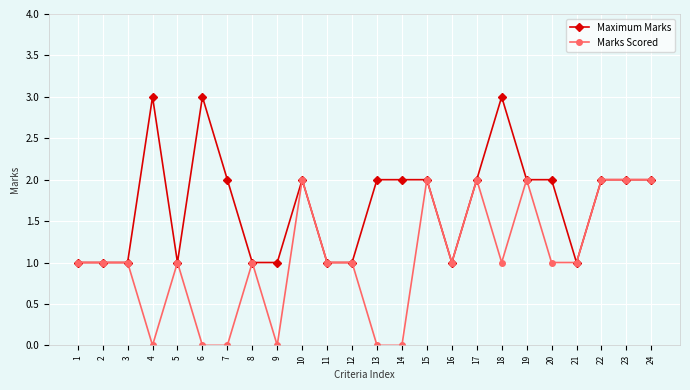

True or false: Maximum Marks has more than 2 interior local peaks.

True